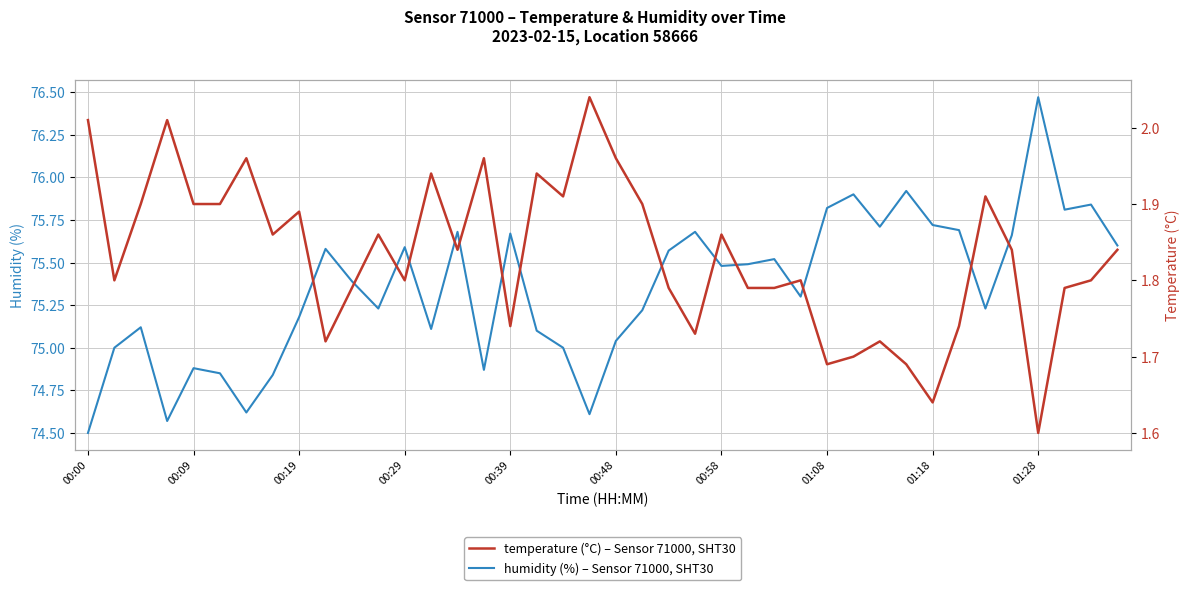

In humidity, how many points are higher than both neighbors (excluding endpoints)?

12